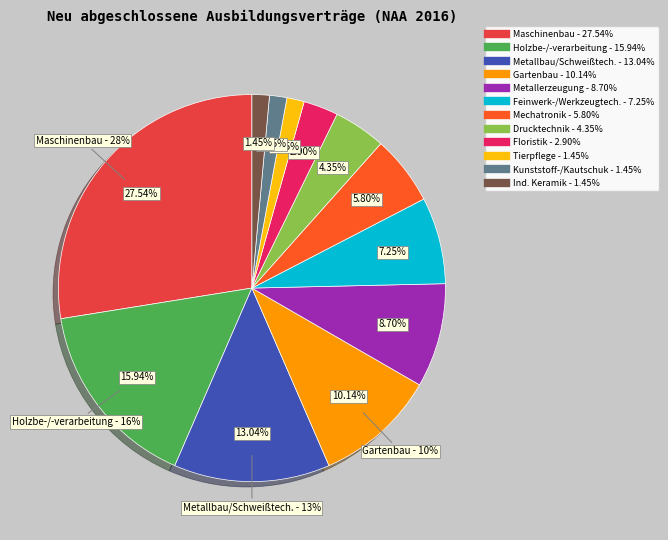

Is Drucktechnik und -weiterverarbeitung the majority of the pie?

No